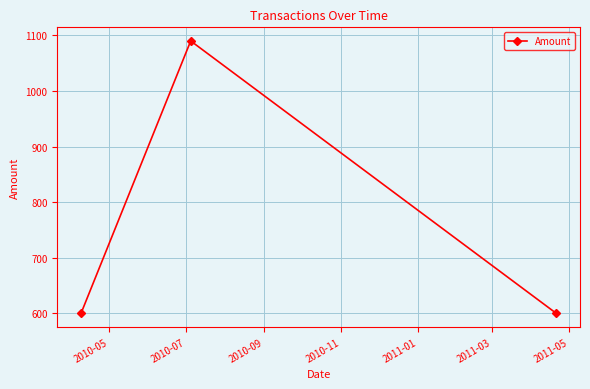

How many values are between 600 and 1090?

3